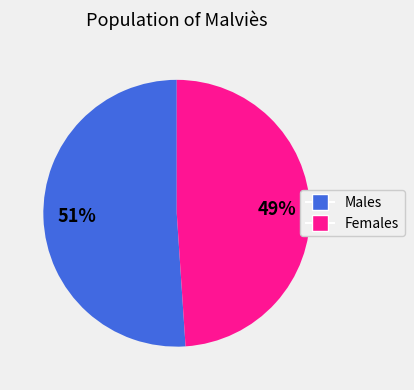

To the nearest percent, what is the average slice percentage?

50%